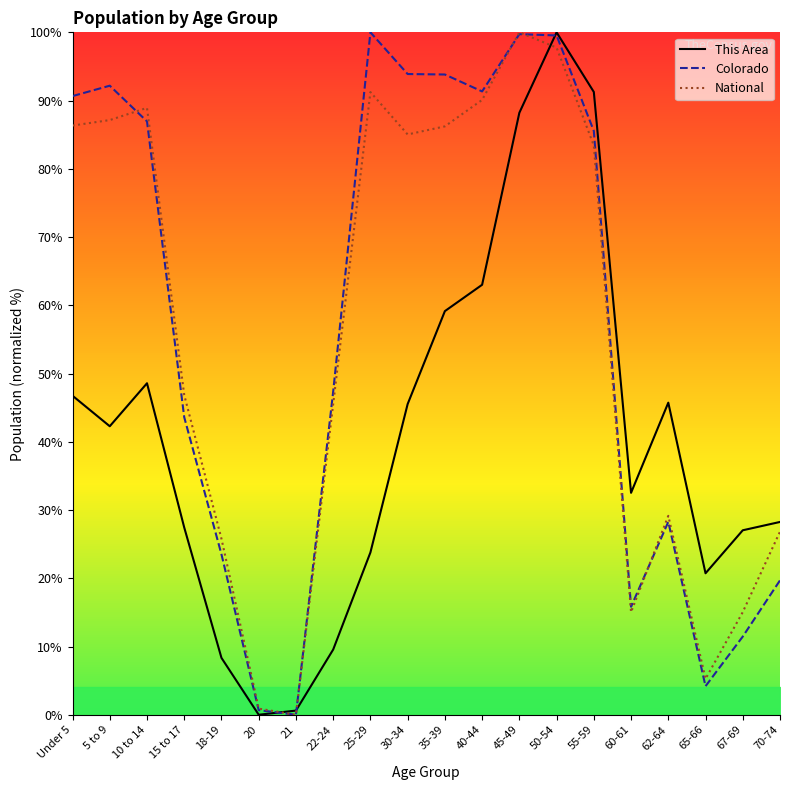

True or false: This Area has a value of 48.6 at 10 to 14.

True